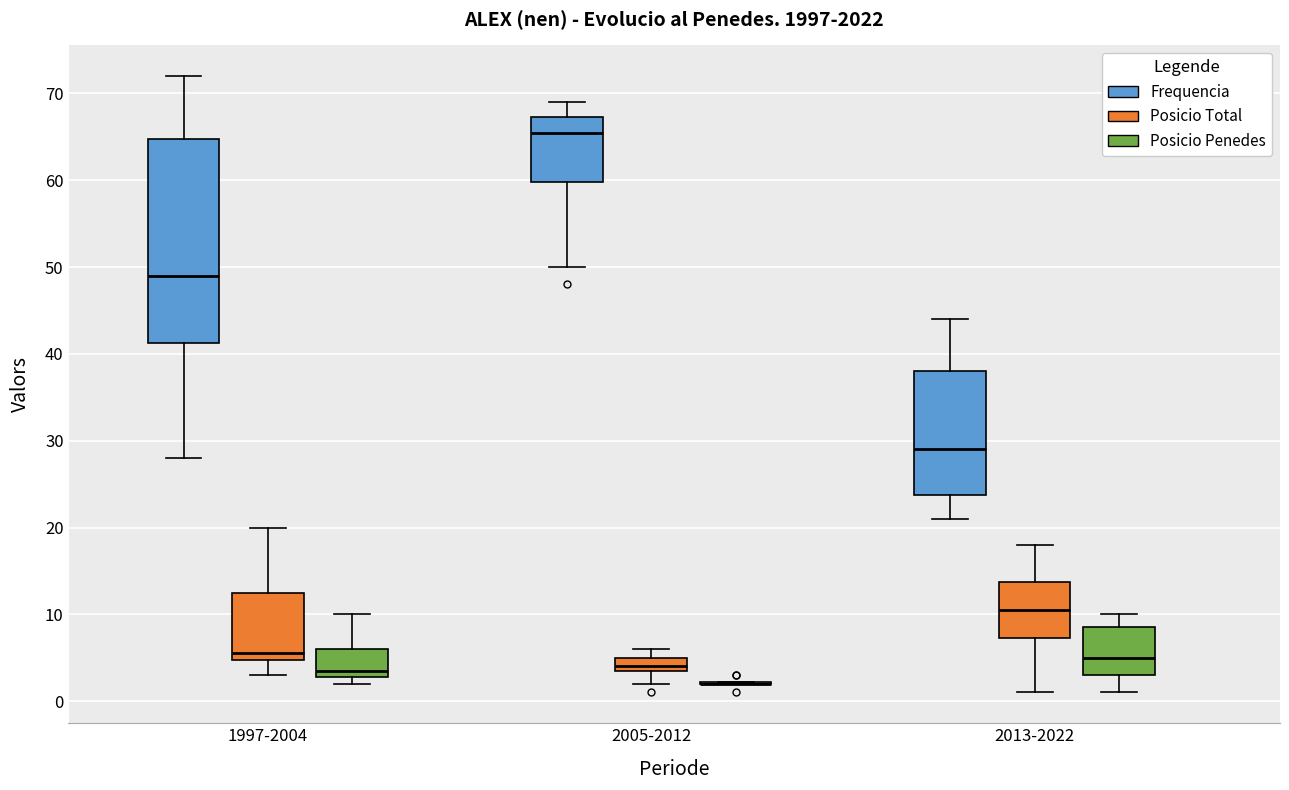

Reading left to right, read every box against the y-axis: the position of its median line, the range the box covers, and the ends of its whiskers. The values are not printed on the chart, so give them approximately, as read against the axis.

1997-2004 (Frequencia): median 49, box 41 to 65, whiskers 28 to 72
1997-2004 (Posicio Total): median 6, box 5 to 13, whiskers 3 to 20
1997-2004 (Posicio Penedes): median 4, box 3 to 6, whiskers 2 to 10
2005-2012 (Frequencia): median 66, box 60 to 67, whiskers 50 to 69
2005-2012 (Posicio Total): median 4 (just above the box's lower edge), box 4 to 5, whiskers 2 to 6
2005-2012 (Posicio Penedes): box collapsed to a line at 2, whiskers 2 to 2
2013-2022 (Frequencia): median 29, box 24 to 38, whiskers 21 to 44
2013-2022 (Posicio Total): median 11, box 7 to 14, whiskers 1 to 18
2013-2022 (Posicio Penedes): median 5, box 3 to 9, whiskers 1 to 10